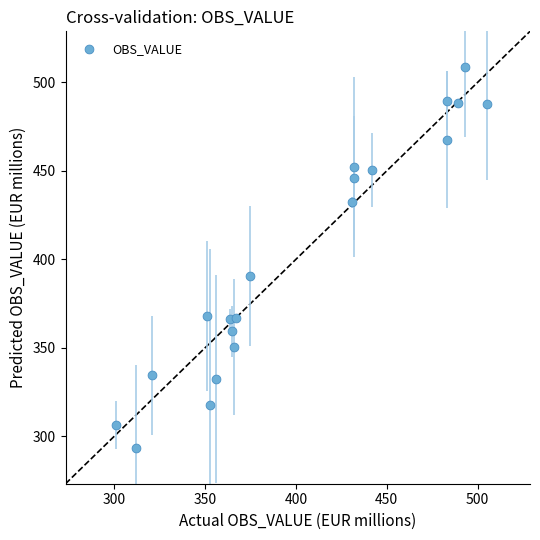

What is the range of Y values (max minus min)?

215.5